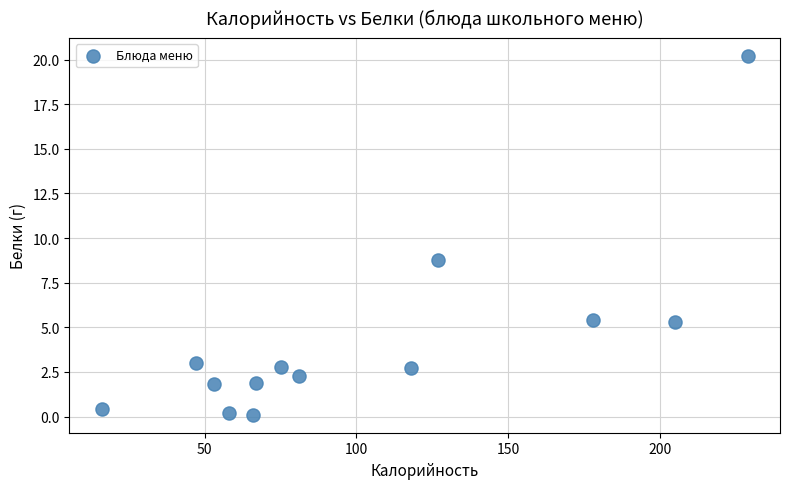

What Y value in the scatter plot is closest to 10?

8.8